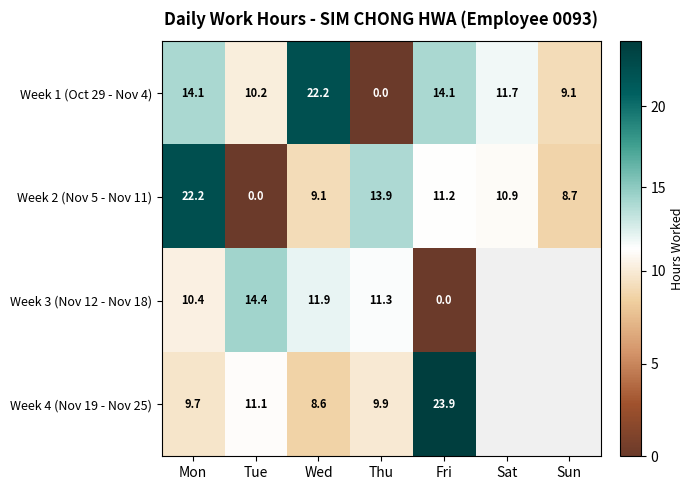

True or false: Week 4 (Nov 19 - Nov 25) has a value of 23.9 at Fri.

True